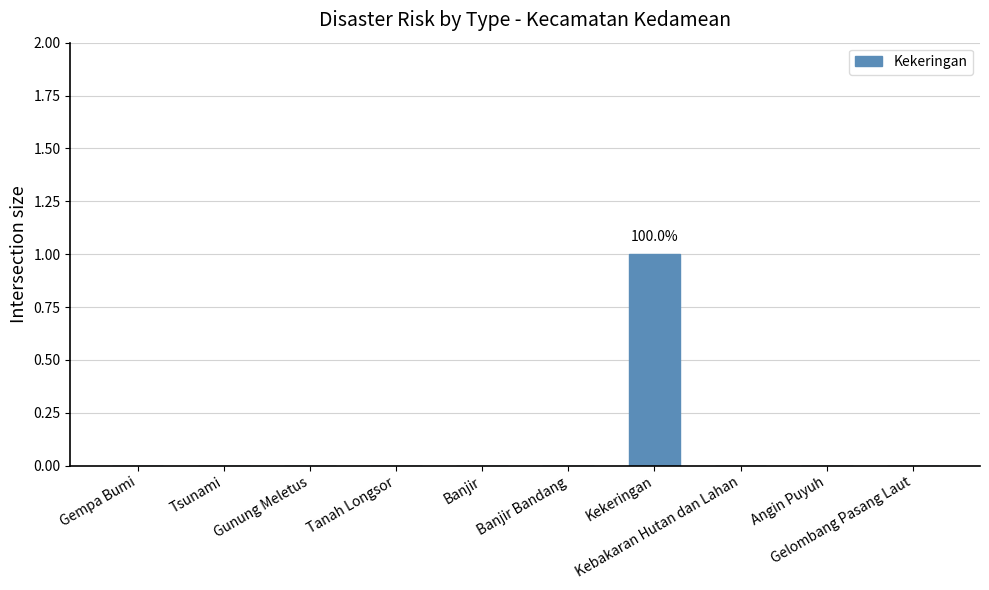

True or false: the data shows -1 at Gunung Meletus.

False